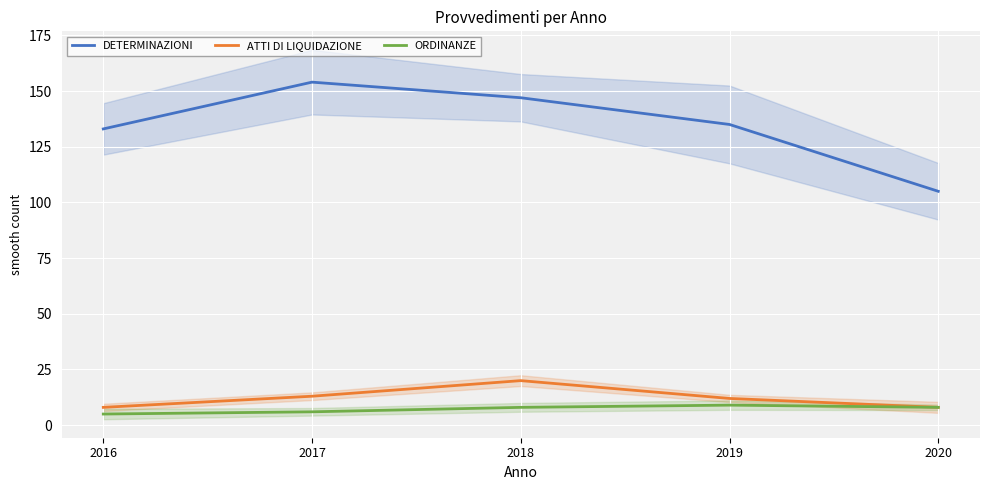

What are all the series names shown in the legend?

DETERMINAZIONI, ATTI DI LIQUIDAZIONE, ORDINANZE